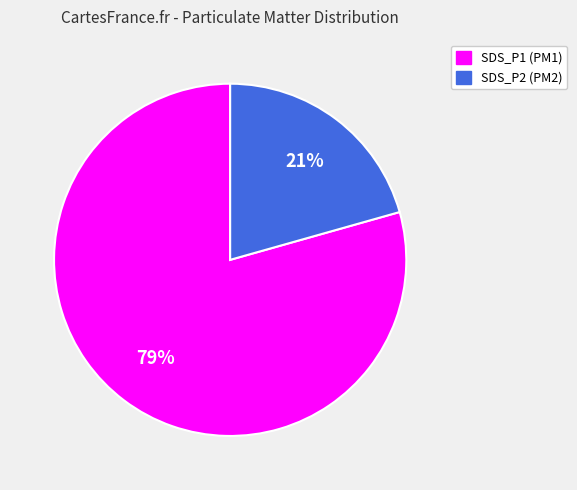

To the nearest percent, what portion does SDS_P2 represent?

21%